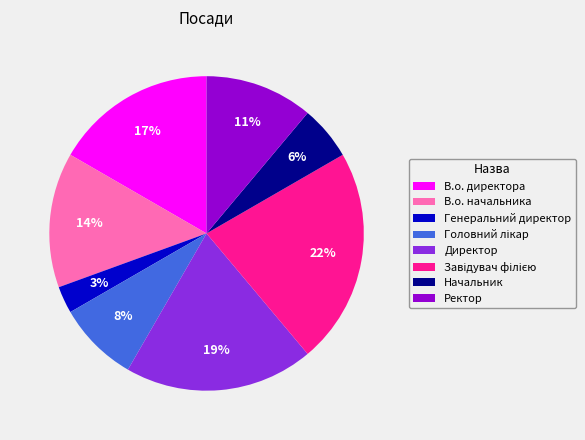

To the nearest percent, what percentage of the pie is Ректор?

11%